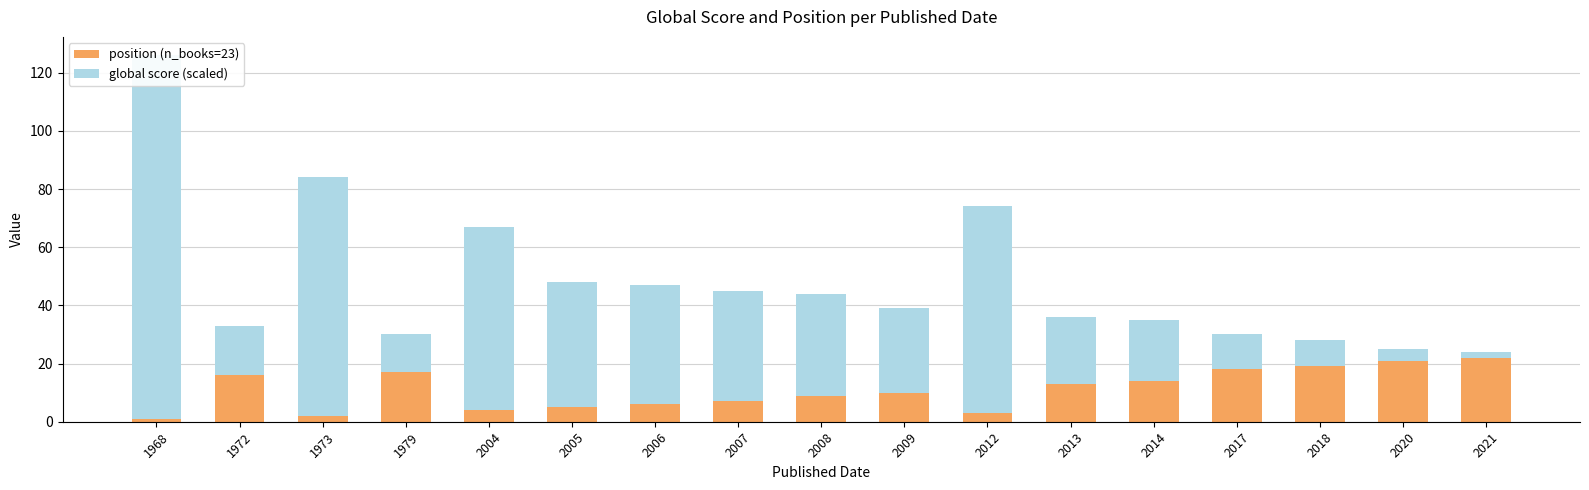

At which label does position (n_books=23) reach its peak?

2021